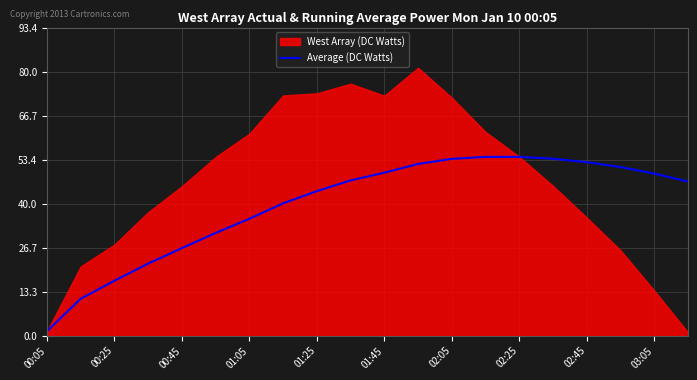

What is the difference between the maximum and minimum values?

52.8